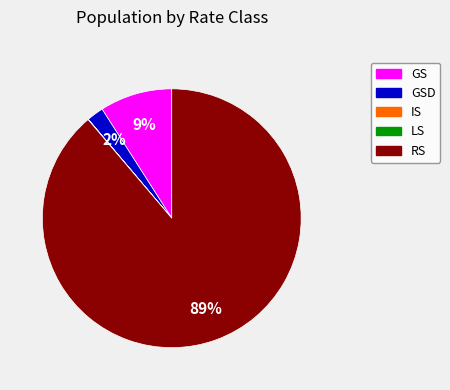

Does any single category account for the majority?

Yes